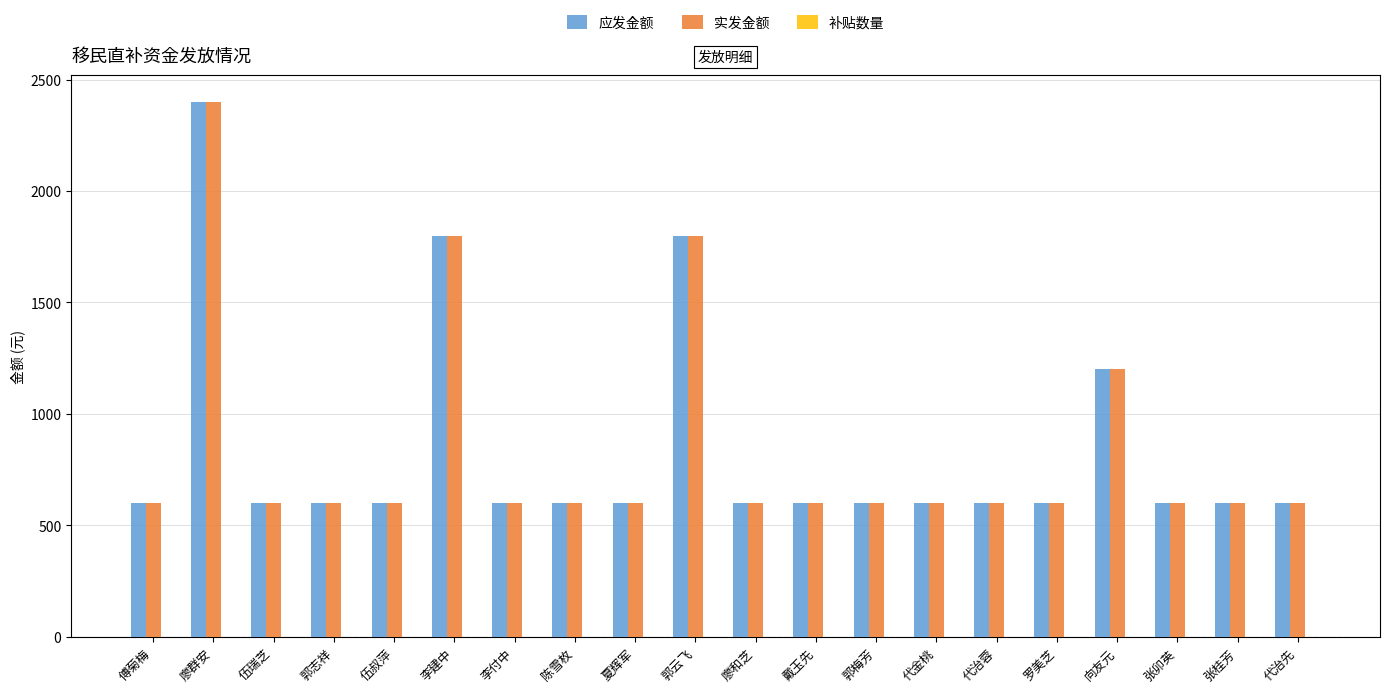

Which category has the highest value in the 应发金额 series?

廖群安